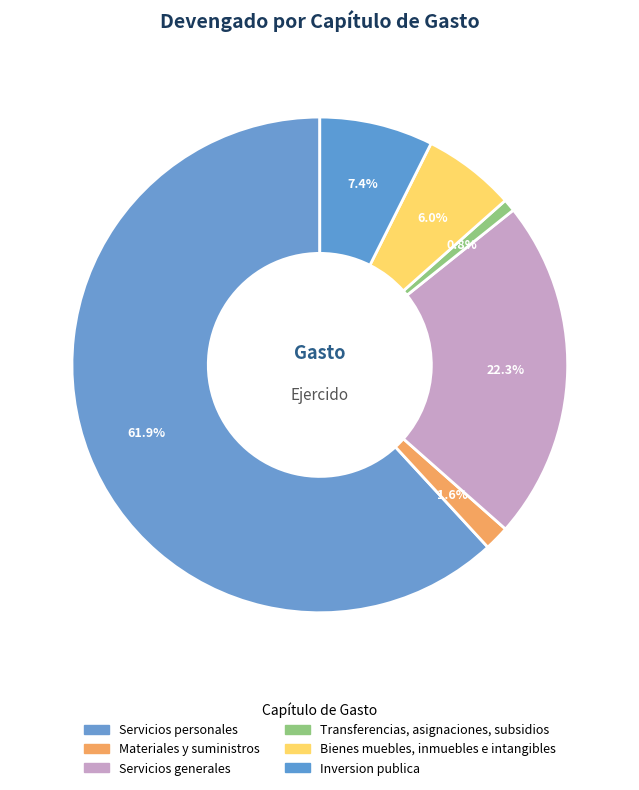

To the nearest percent, what portion does Transferencias, asignaciones, subsidios represent?

1%